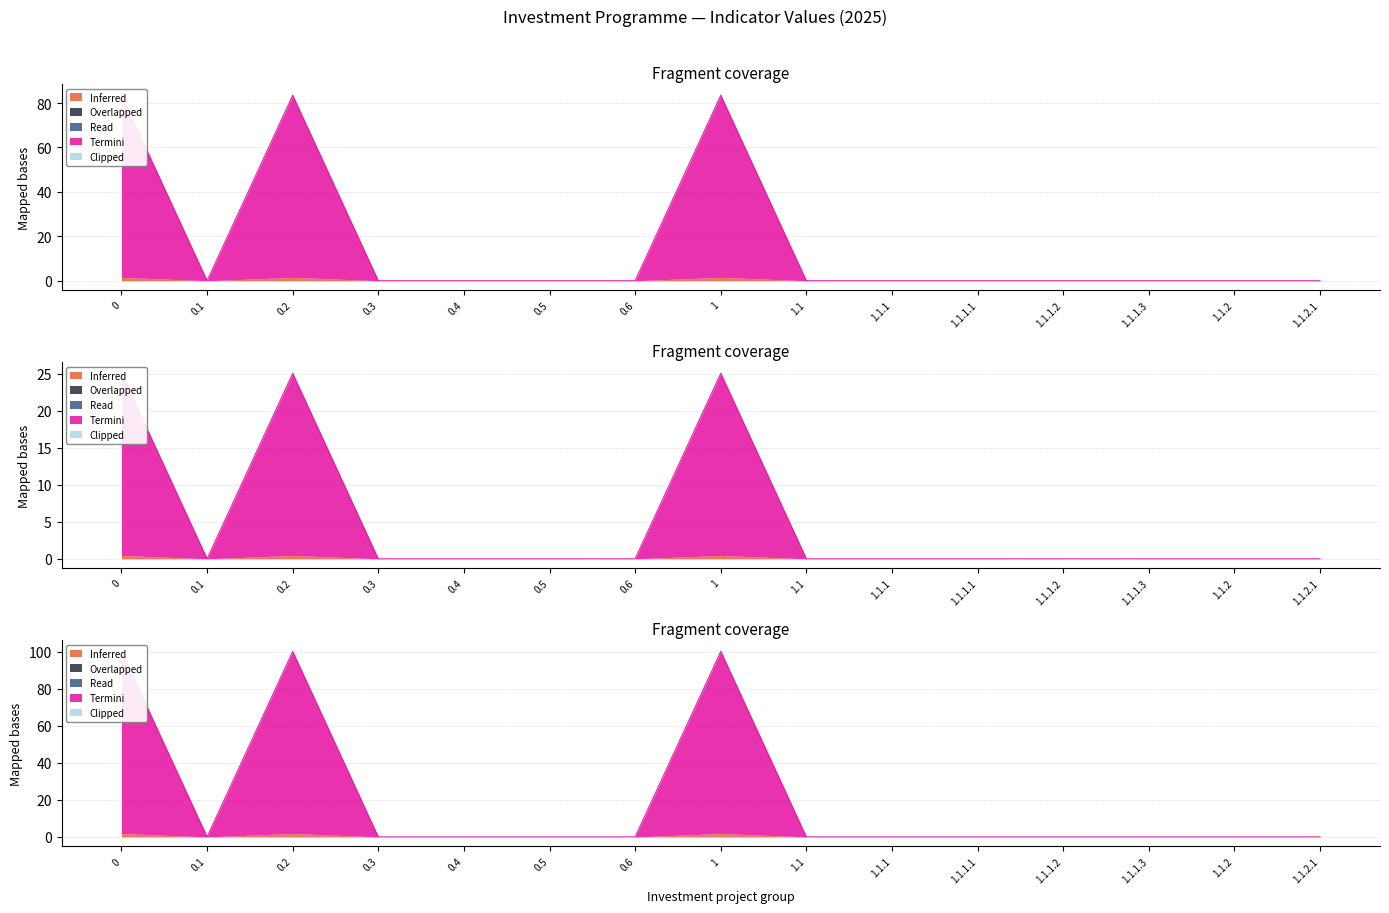

How many lines are shown in the chart?

3